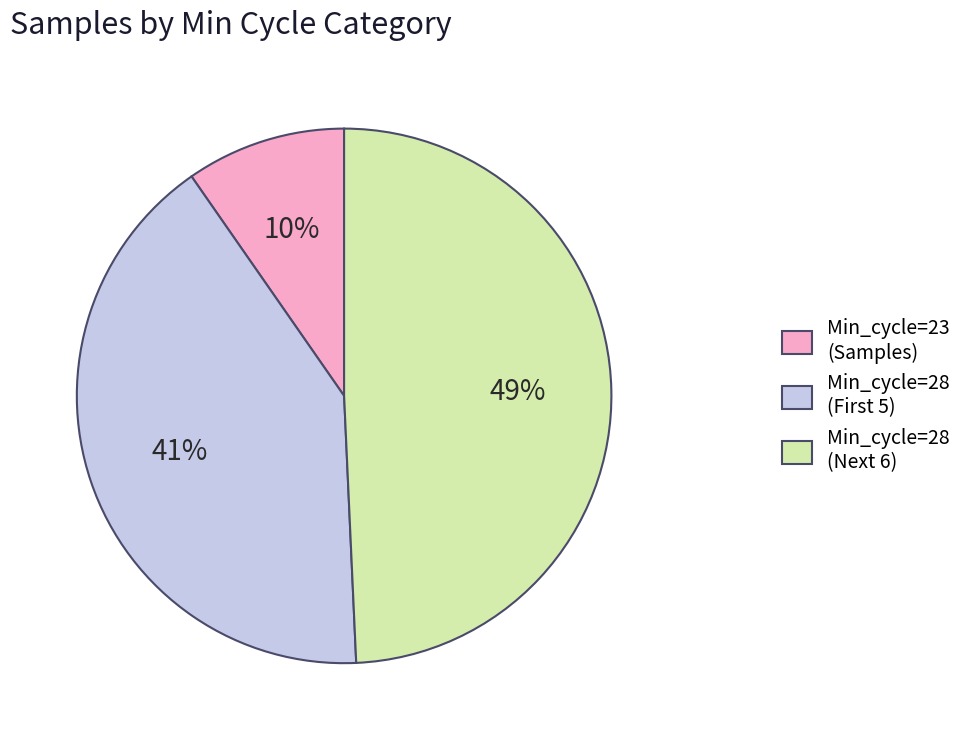

Which slice is the smallest?

Min_cycle=23 (Samples)